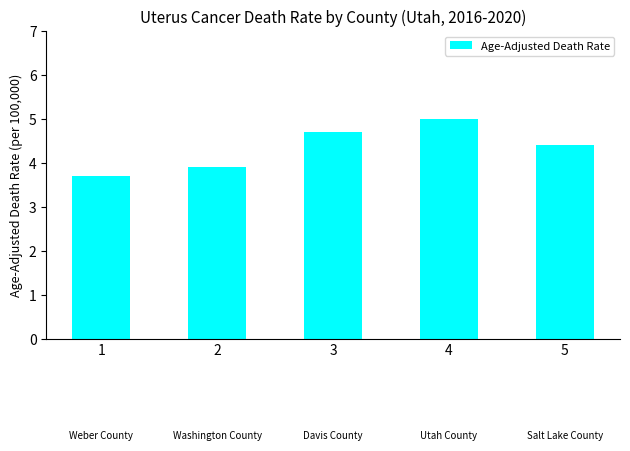

The chart shows a value of 1.4 at 1. True or false?

False